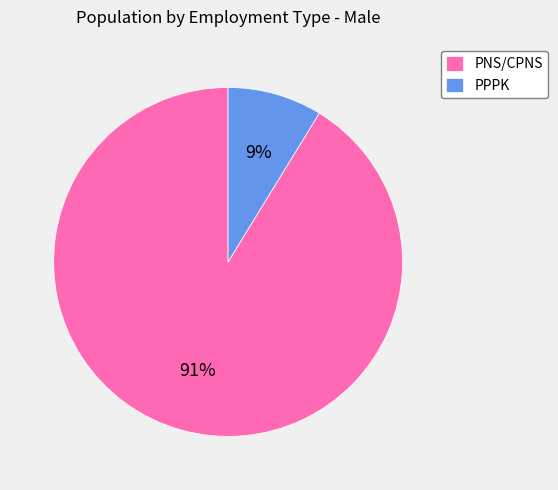

Rank the categories by value from highest to lowest.

PNS/CPNS, PPPK